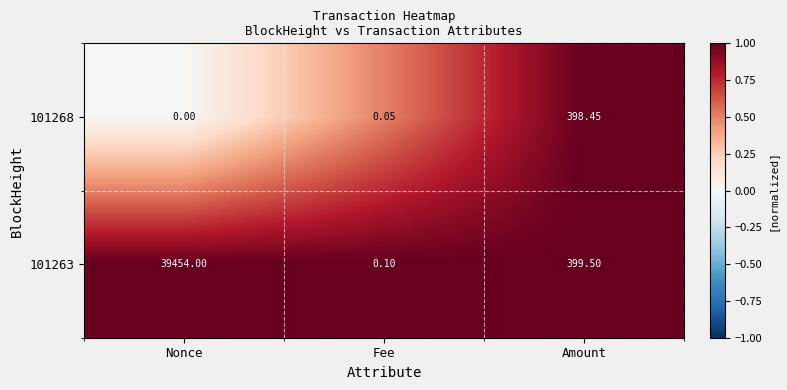

Where is 101263 nearest to the value 19727?

Amount